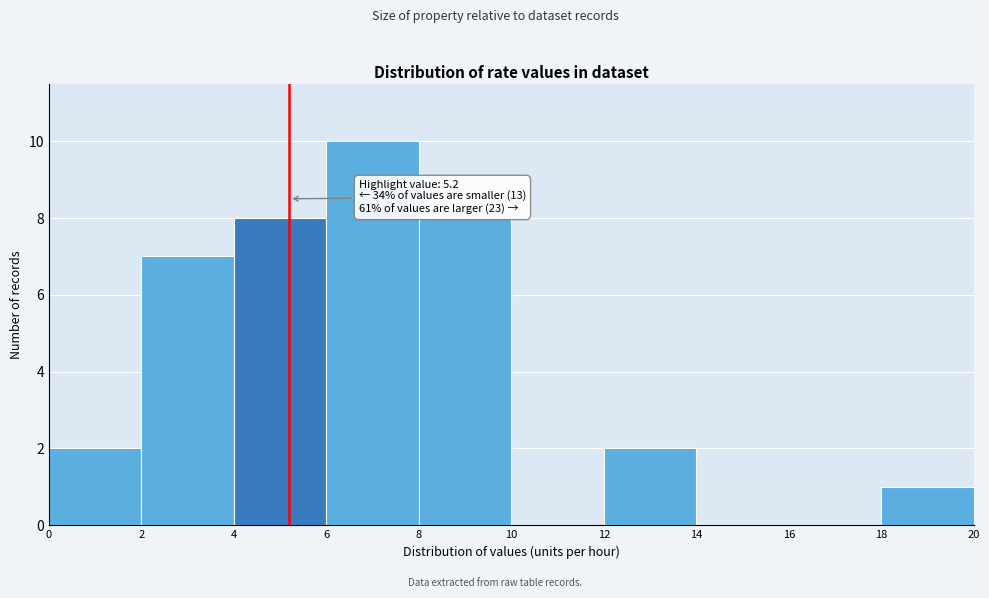

Which range on the x-axis has the tallest bar?

6 to 8